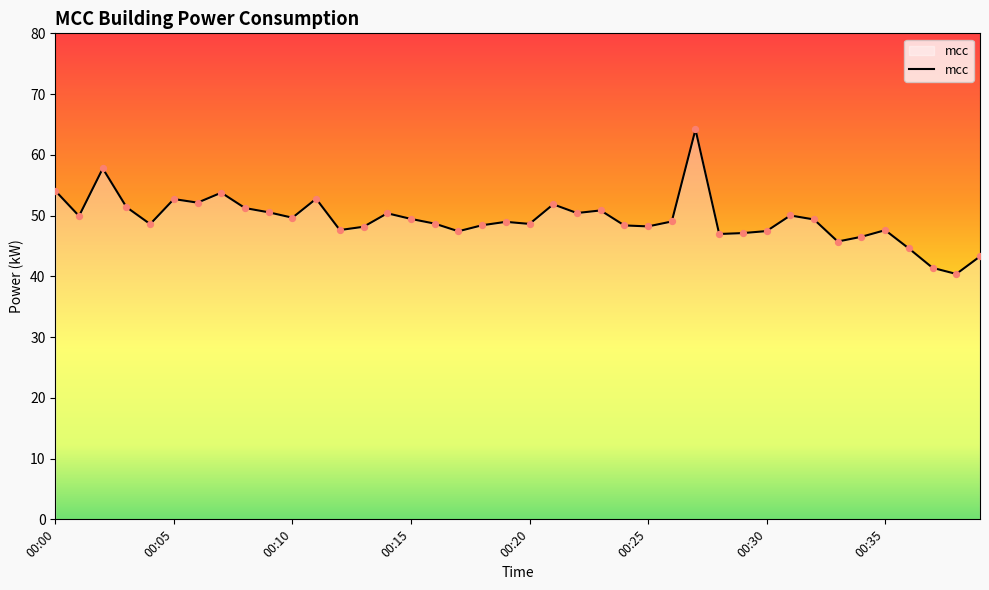

What is the smallest value displayed?

40.4